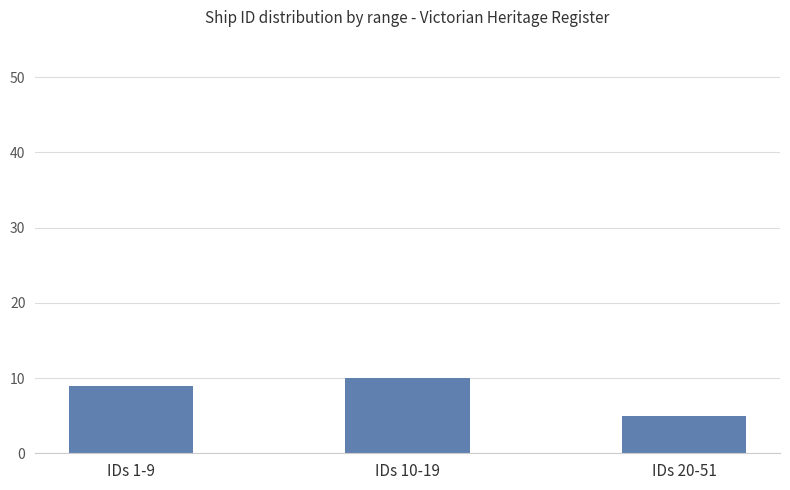

Rank the categories by value from lowest to highest.

IDs 20-51, IDs 1-9, IDs 10-19